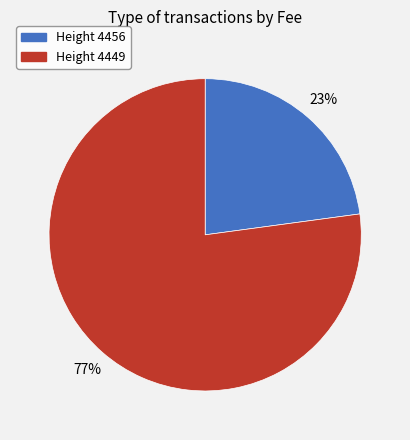

Is there a majority slice in this chart?

Yes